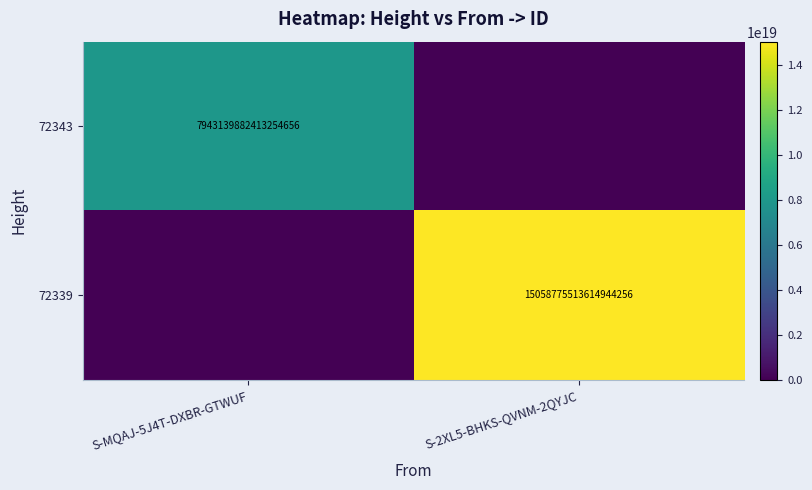

The 72339 series shows 0 at S-MQAJ-5J4T-DXBR-GTWUF. True or false?

True